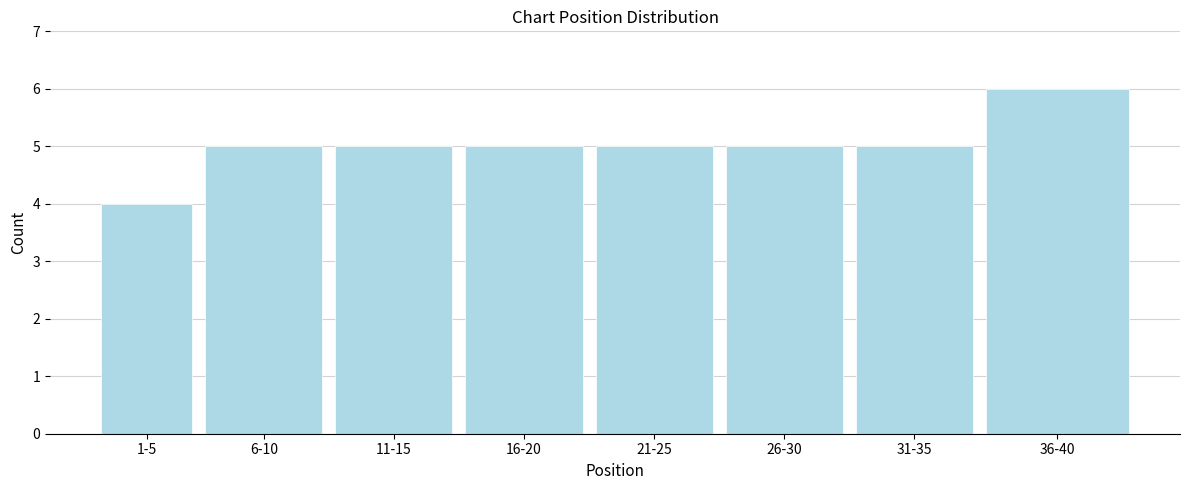

Reading left to right, list all the values displayed in this chart.

1-5=4	6-10=5	11-15=5	16-20=5	21-25=5	26-30=5	31-35=5	36-40=6